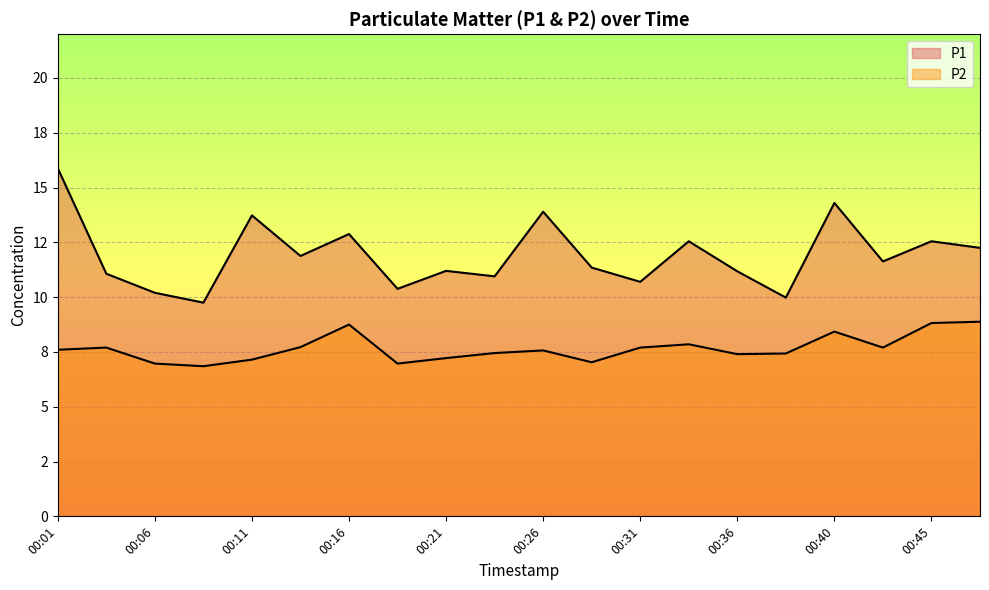

List the series in order of their peak value, highest first.

P1, P2